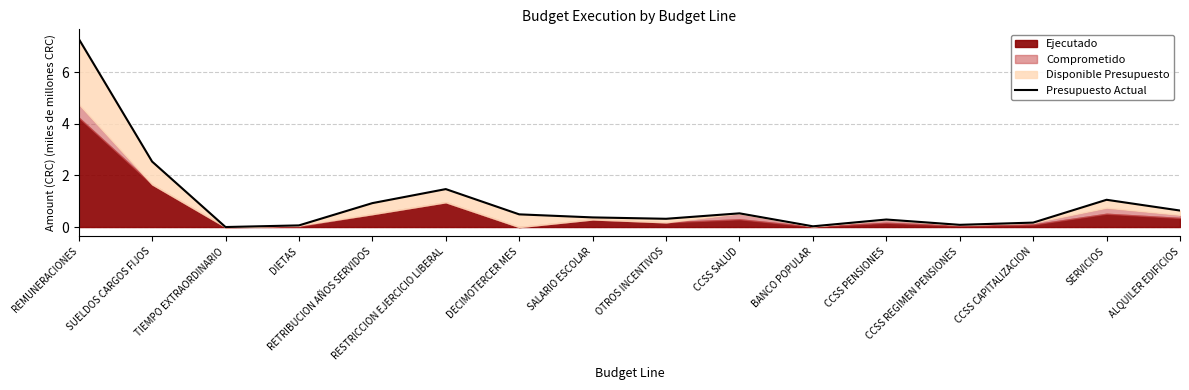

Which has a higher value, OTROS INCENTIVOS or CCSS PENSIONES?

OTROS INCENTIVOS